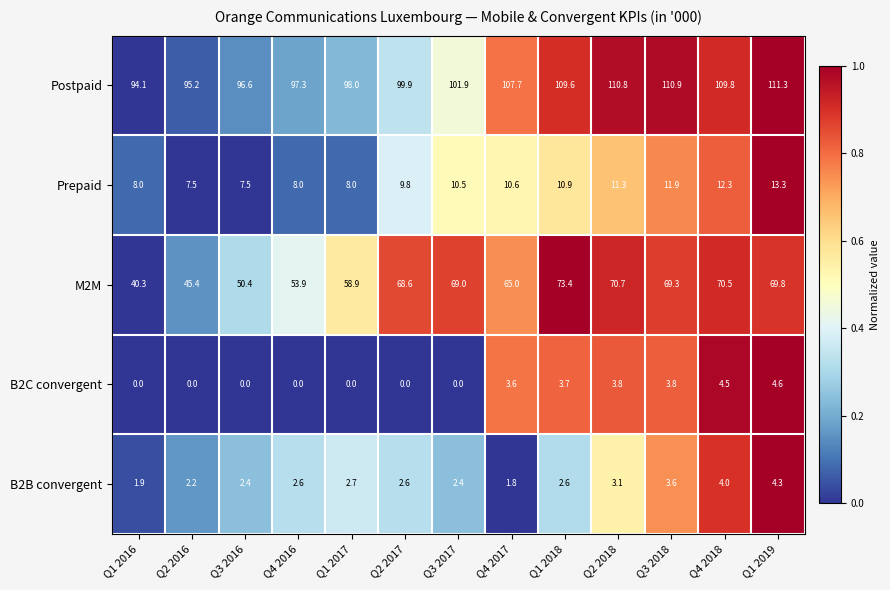

What is the approximate value of Prepaid at Q3 2016?

7.5